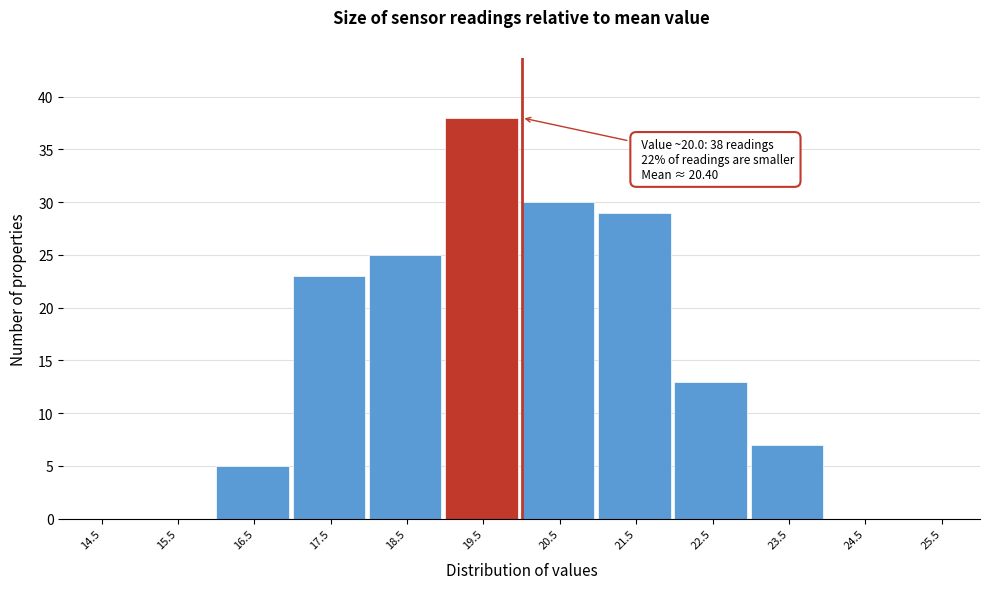

Reading right to left, transcribe all the data shown in this chart.

25.5=0	24.5=0	23.5=7	22.5=13	21.5=29	20.5=30	19.5=38	18.5=25	17.5=23	16.5=5	15.5=0	14.5=0